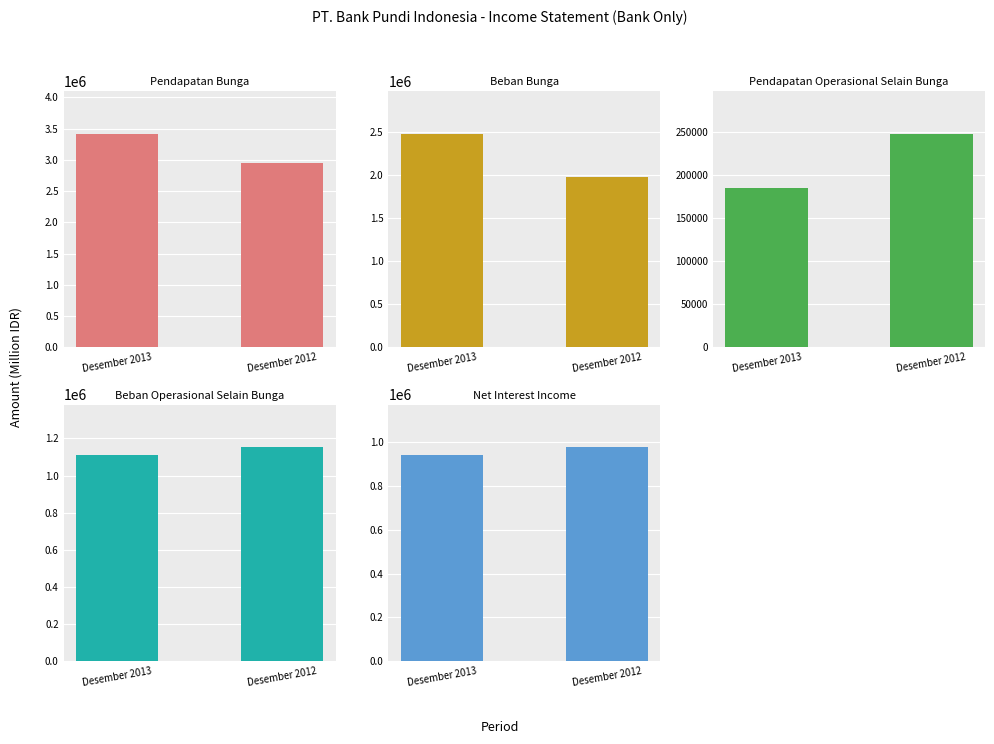

Which has a higher value, Desember 2012 or Desember 2013?

Desember 2013